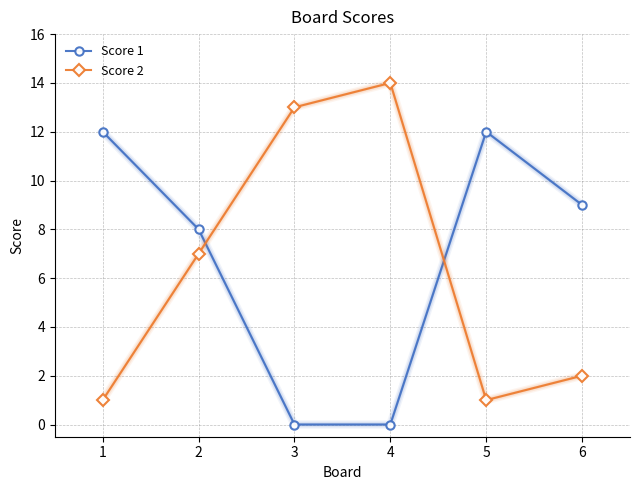

Reading left to right, list all the values displayed in this chart.

Score 1: 12	8	0	0	12	9
Score 2: 1	7	13	14	1	2